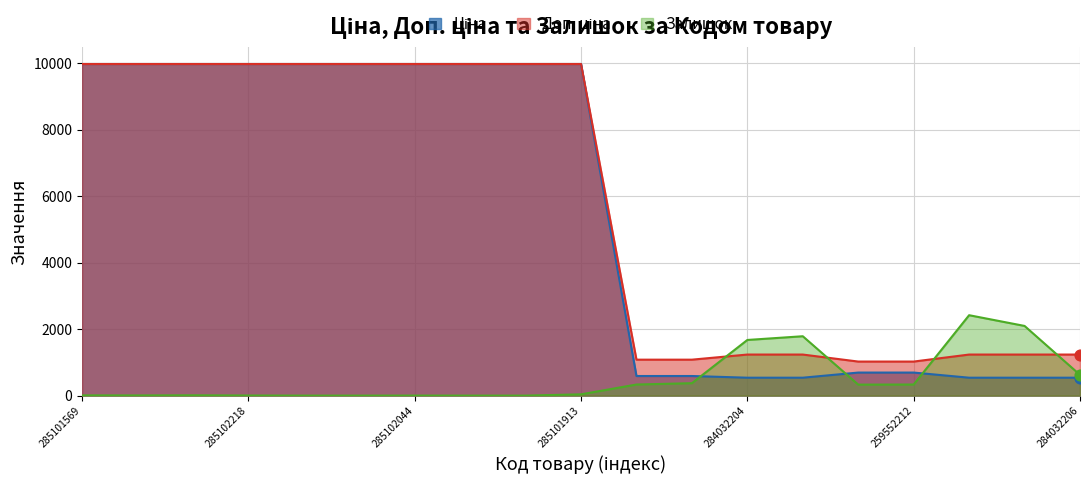

What are all the series names shown in the legend?

Ціна, Доп. ціна, Залишок